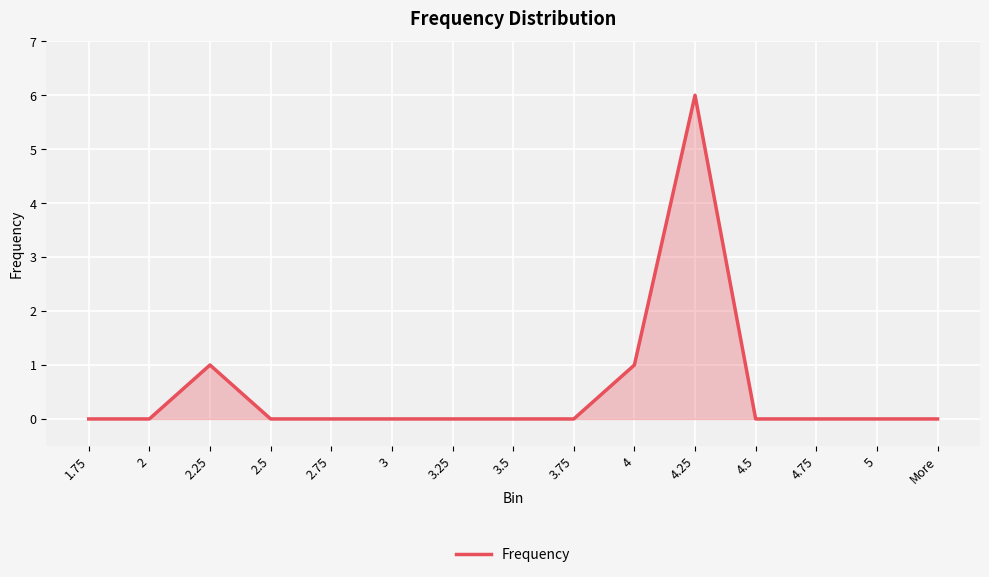

Count the values in the range 0 to 1.

14